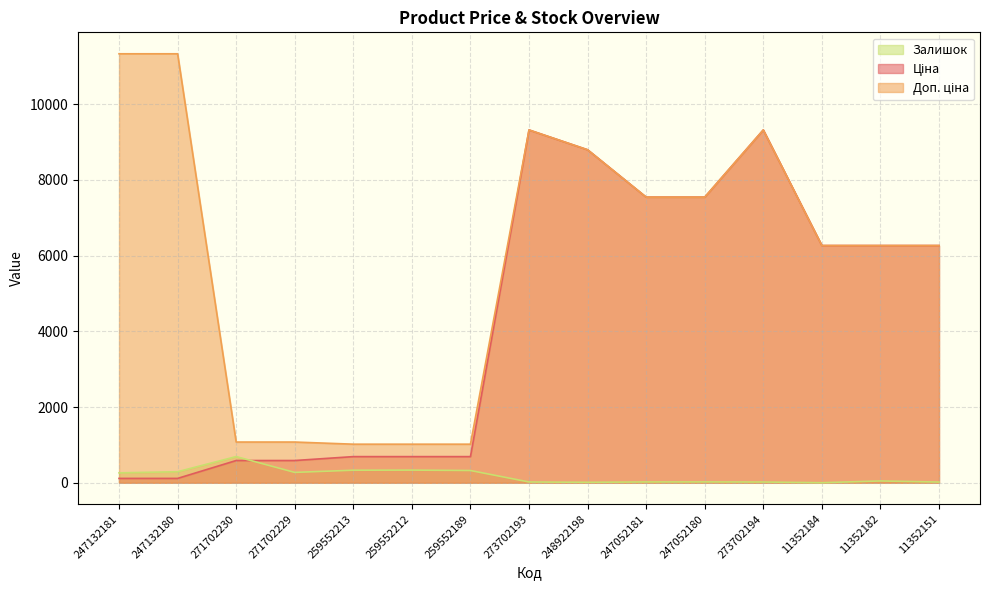

How many values in the Ціна series exceed 6266?

8